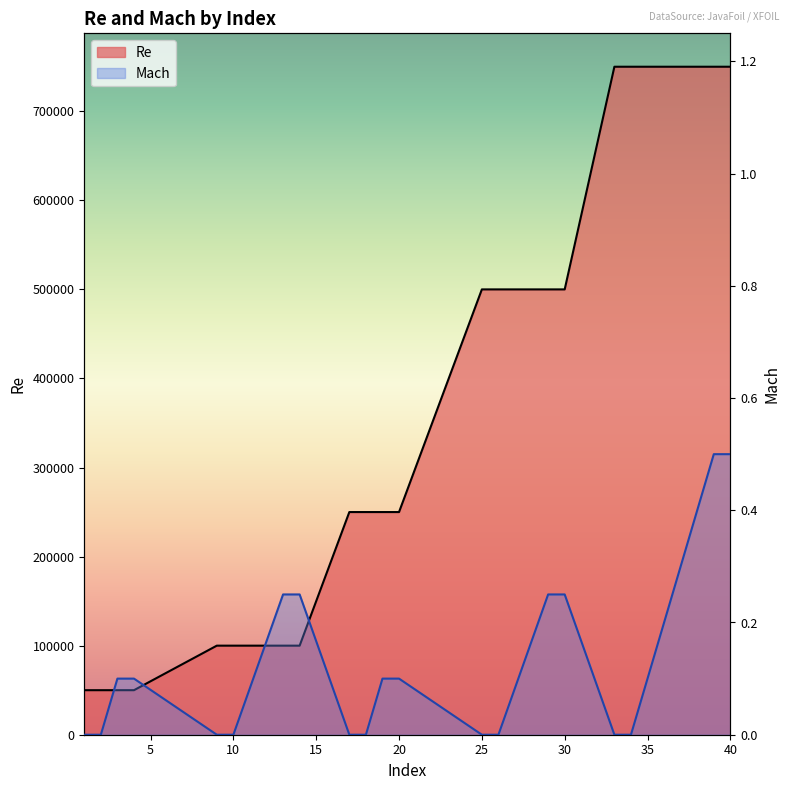

The value of Mach at 40 is 0.8. True or false?

False